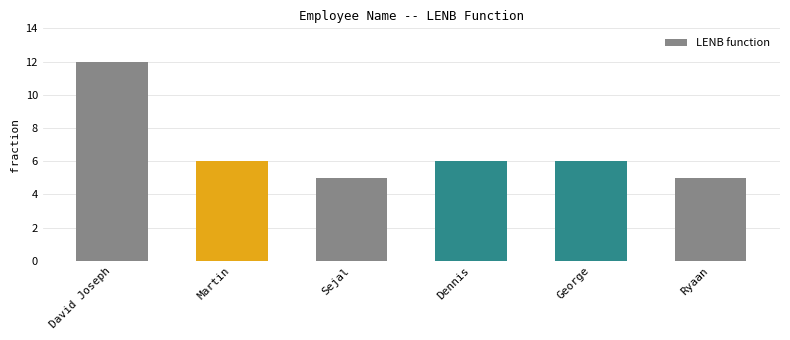

Between Martin and Ryaan, which is larger?

Martin